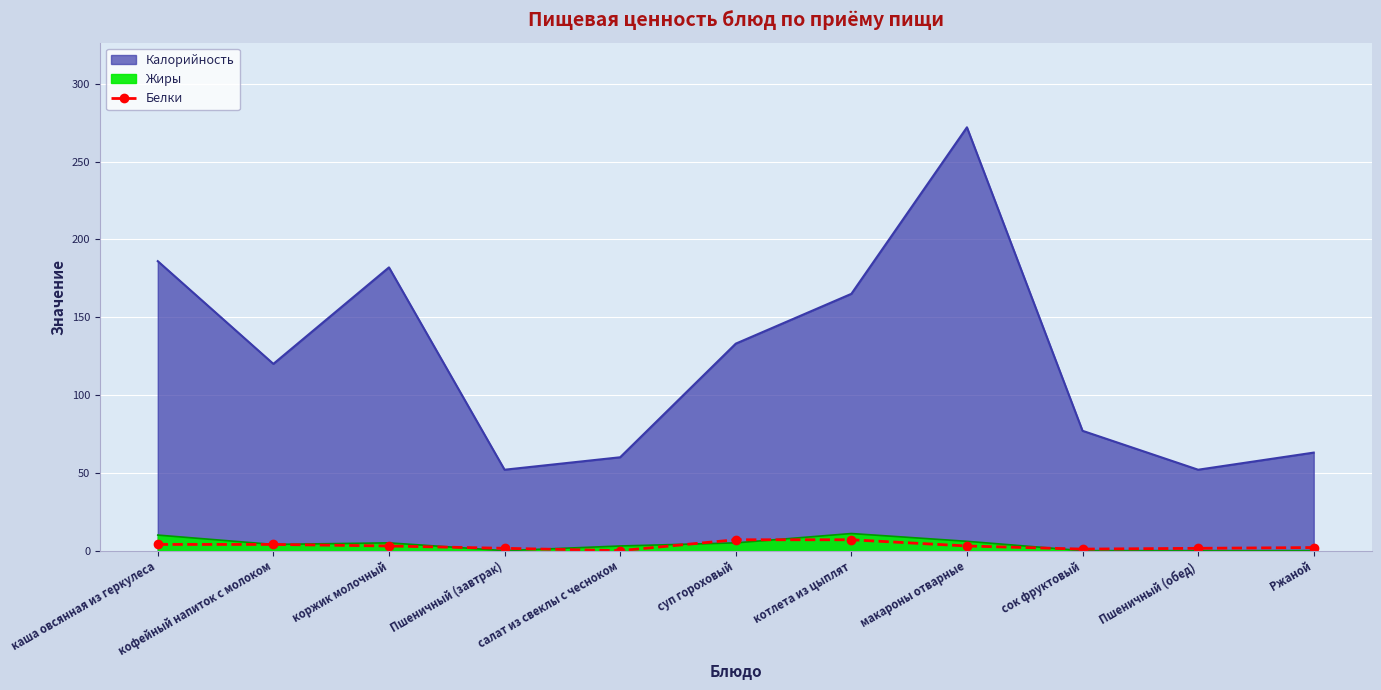

Reading right to left, list all the values displayed in this chart.

Ржаной=2.0	Пшеничный (обед)=1.5	сок фруктовый=1.0	макароны отварные=3.0	котлета из цыплят=7.0	суп гороховый=7.0	салат из свеклы с чесноком=0.0	Пшеничный (завтрак)=1.5	коржик молочный=3.0	кофейный напиток с молоком=4.0	каша овсянная из геркулеса=4.0